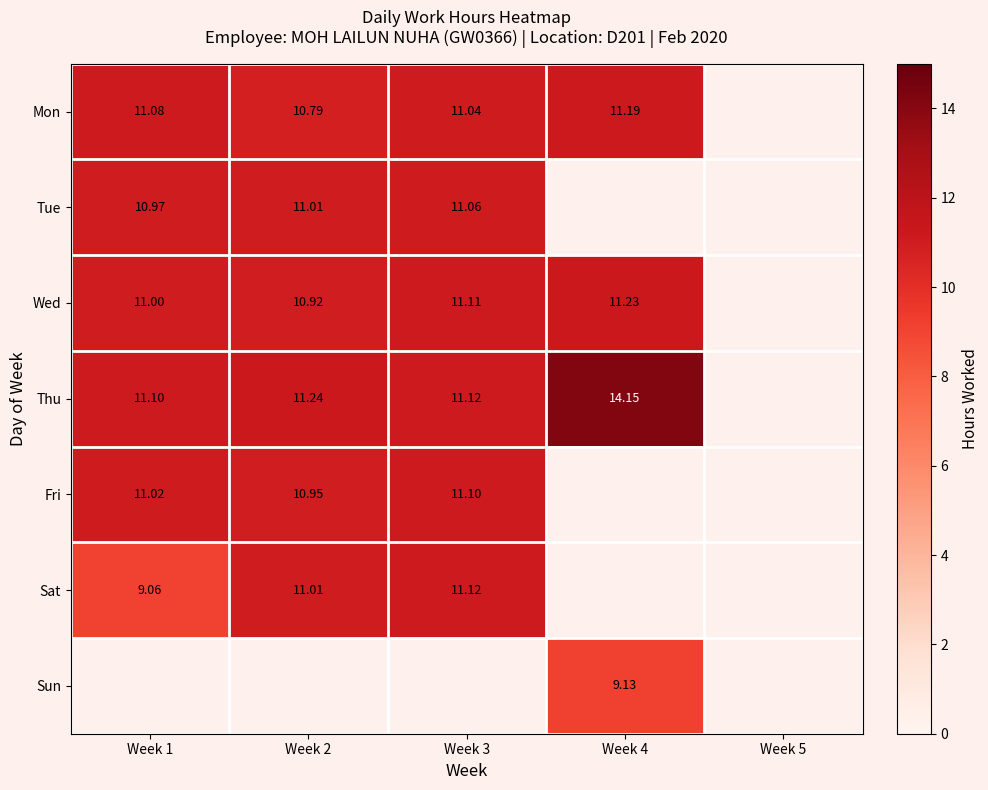

Is the value of Thu at Week 4 greater than the value of Sat at Week 3?

Yes